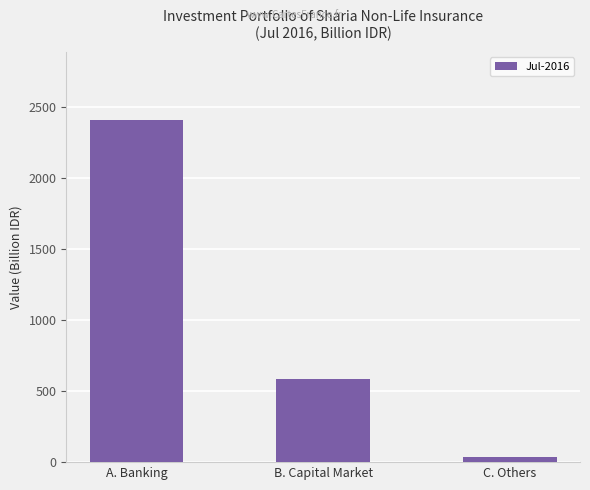

Which has a higher value, B. Capital Market or C. Others?

B. Capital Market